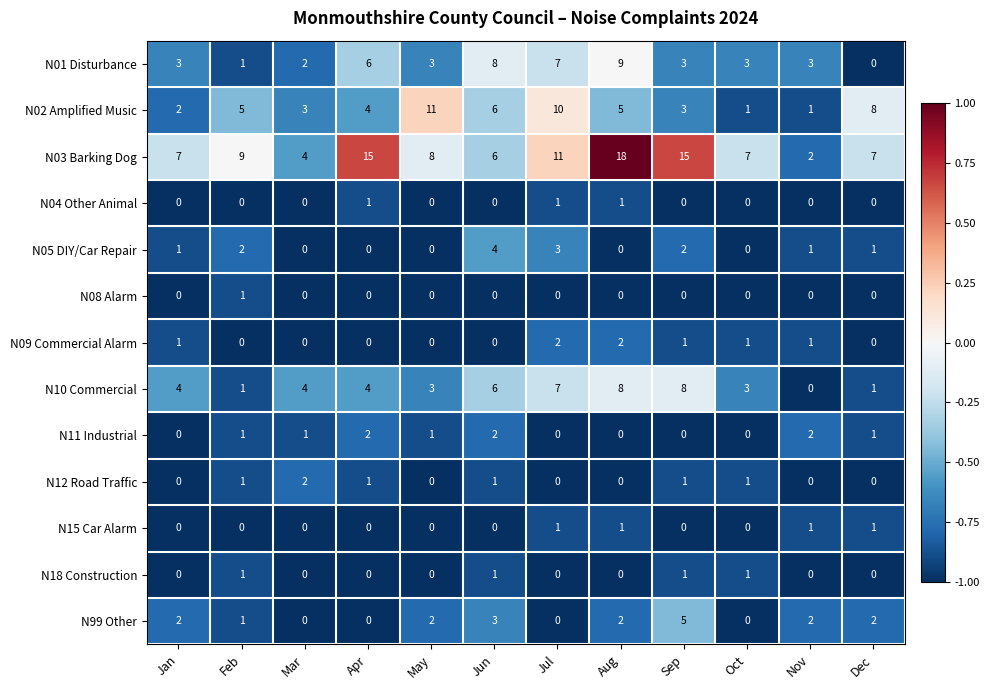

At which label is N02 Amplified Music closest to 6?

Jun